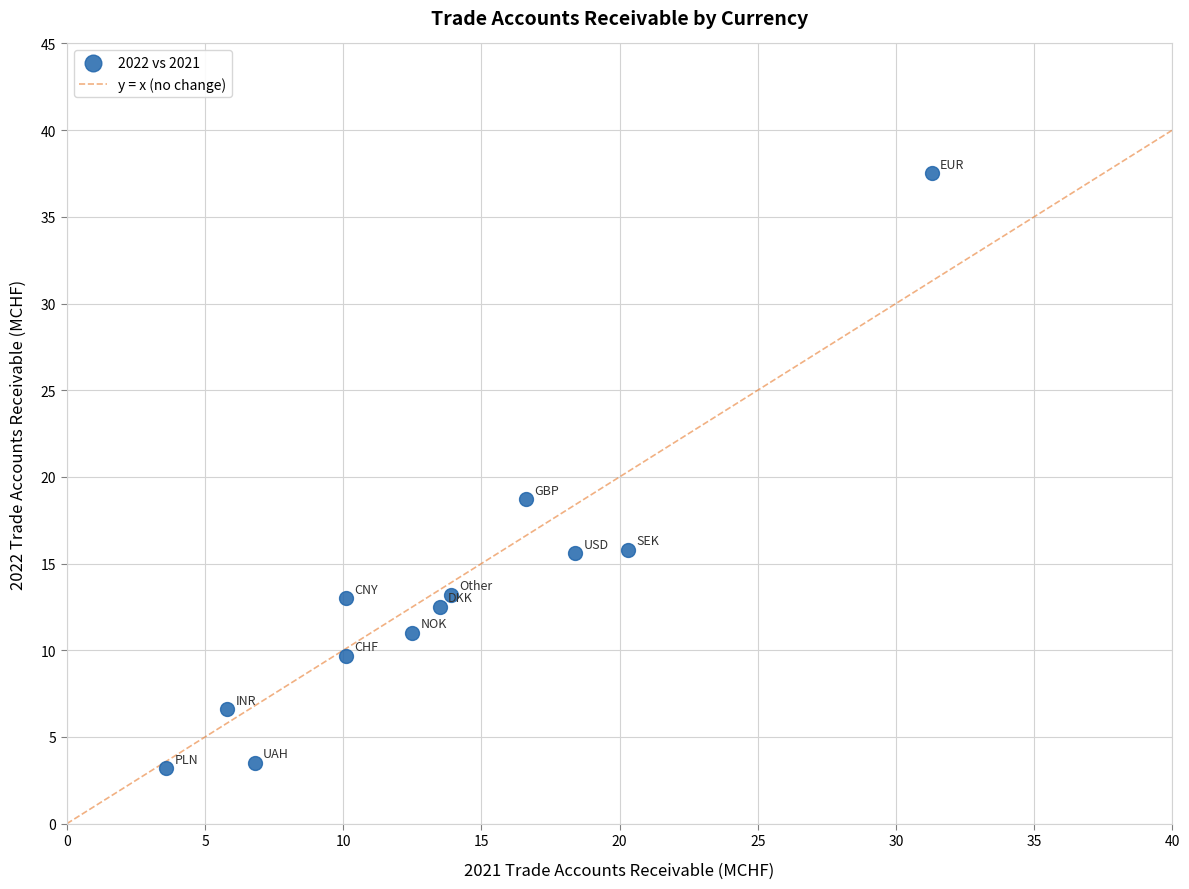

What is the average X value?

13.6